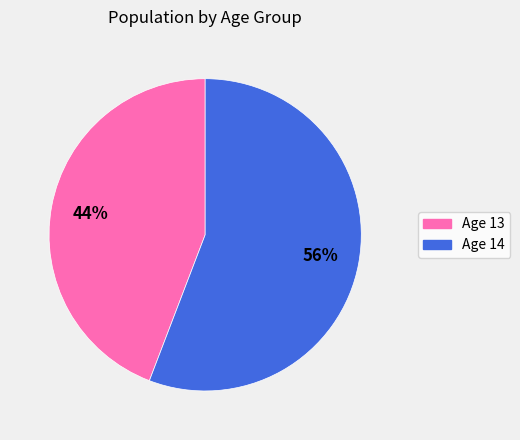

Is there any slice that represents more than half of the pie?

Yes